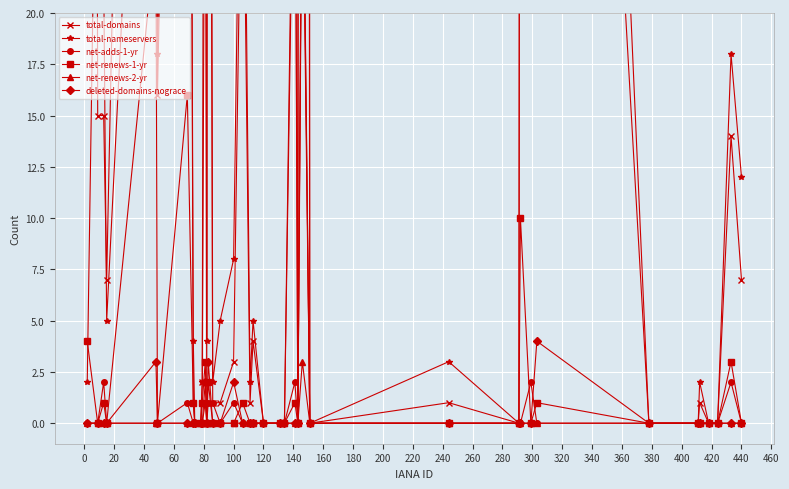

How many interior local valleys does the net-renews-1-yr series have?

6